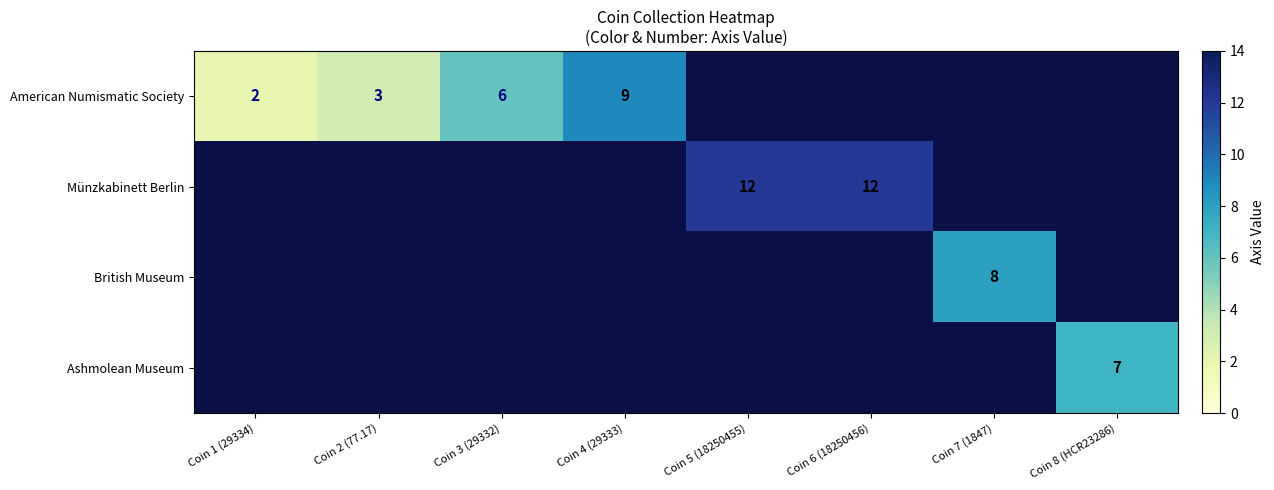

The American Numismatic Society series shows 2 at Coin 1 (29334). True or false?

True